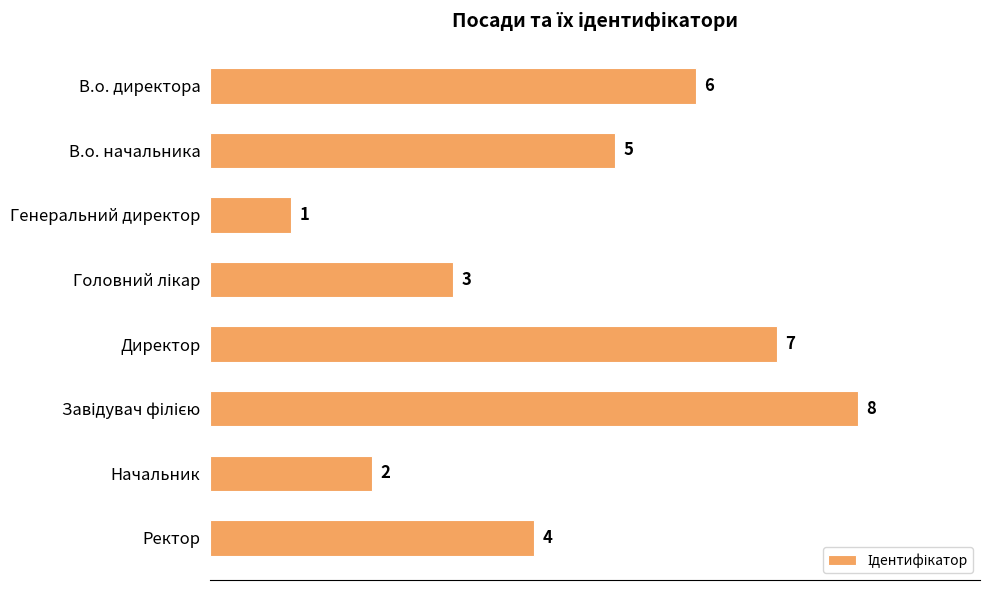

What is the smallest value displayed?

1